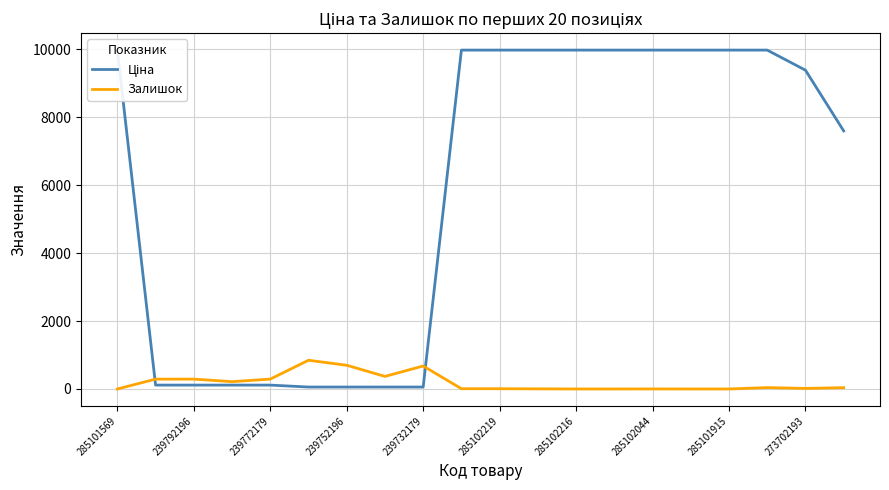

How many intersections are there between Залишок and Ціна?

2